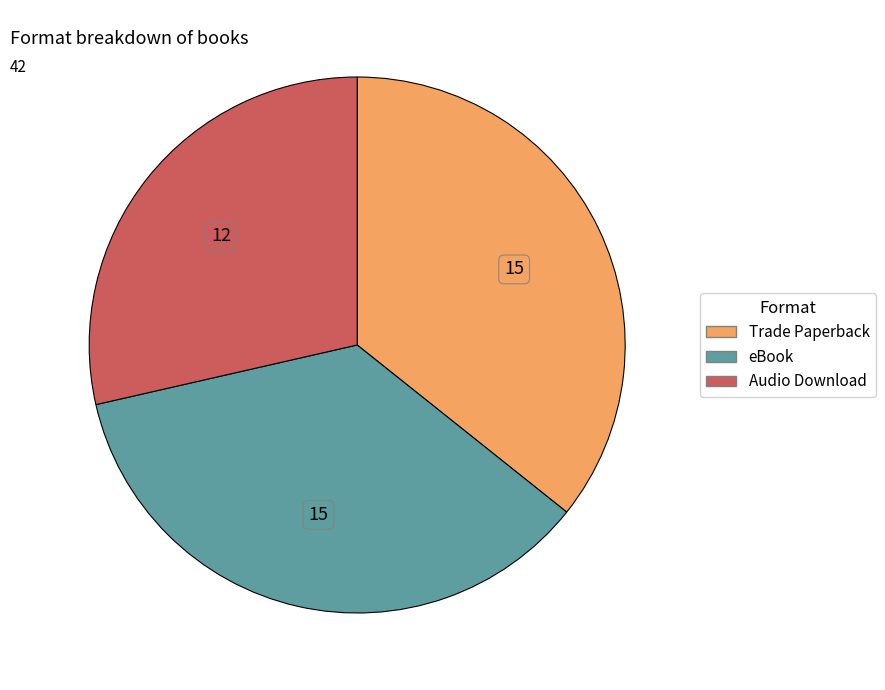

Which slice is the smallest?

Audio Download